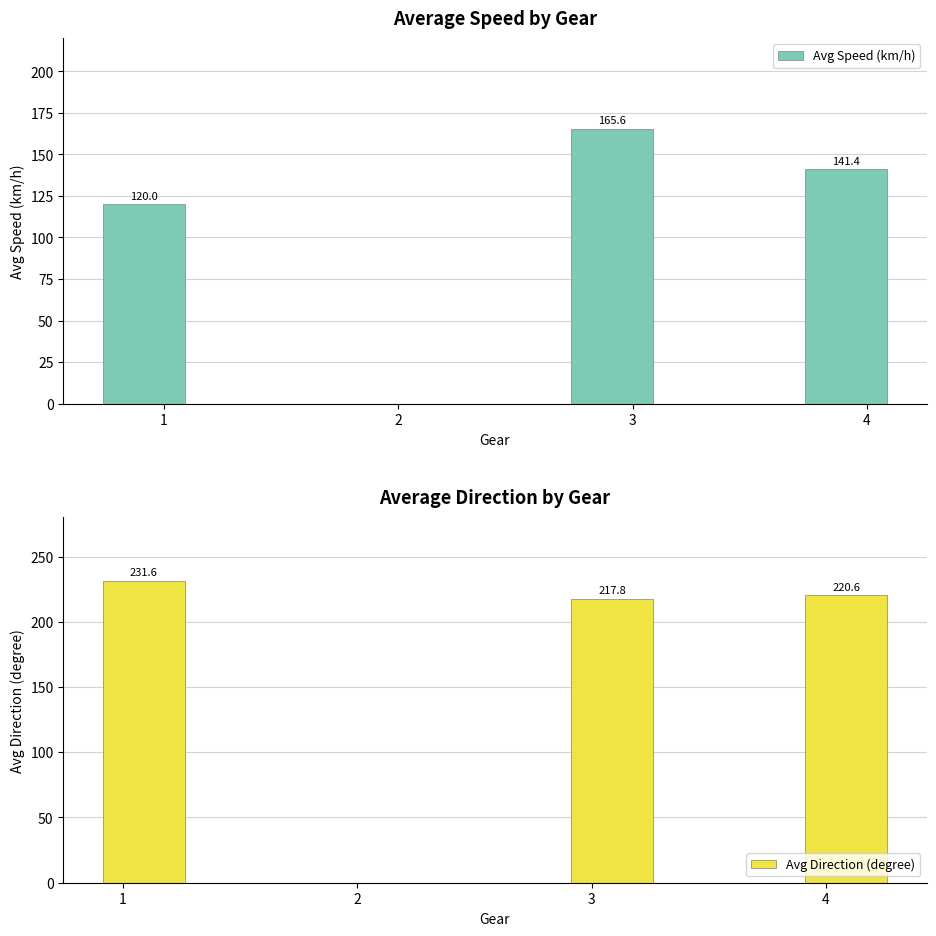

The Avg Direction (degree) series shows 0.0 at 2. True or false?

True